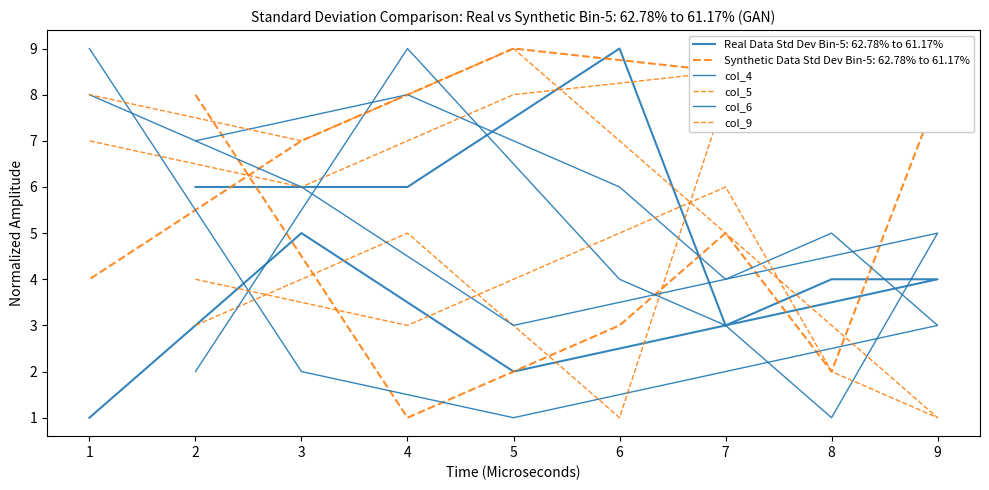

True or false: col_4 has more than 2 interior local peaks.

False